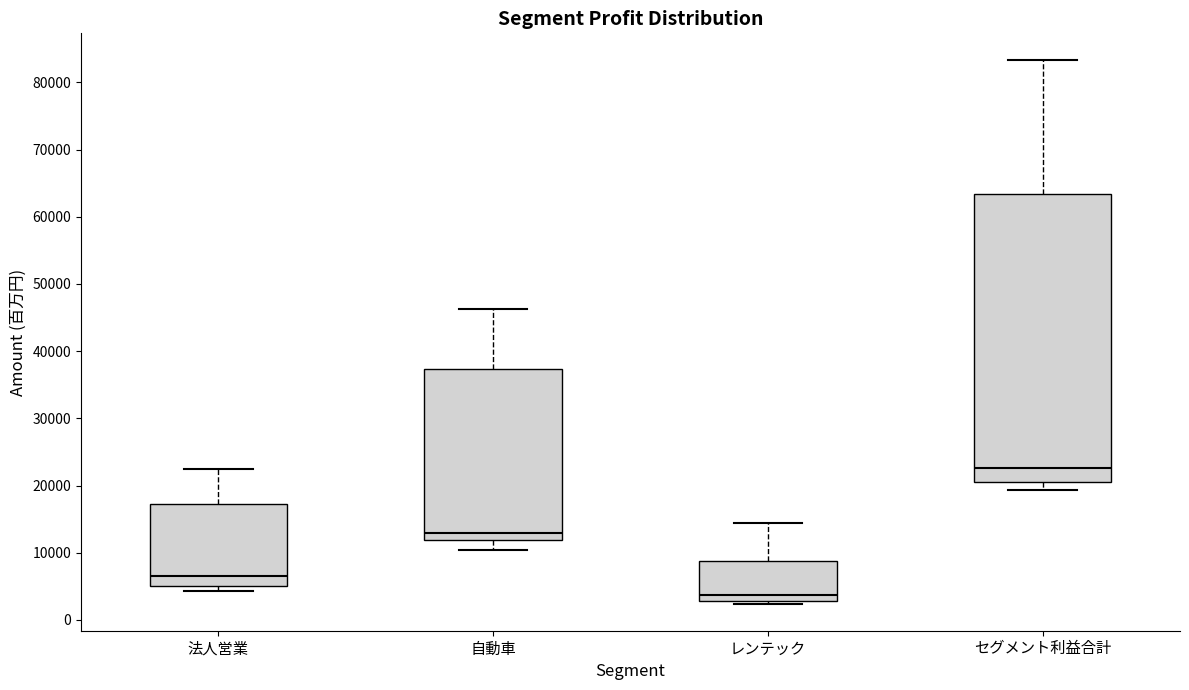

Which box's median line is the highest?

セグメント利益合計